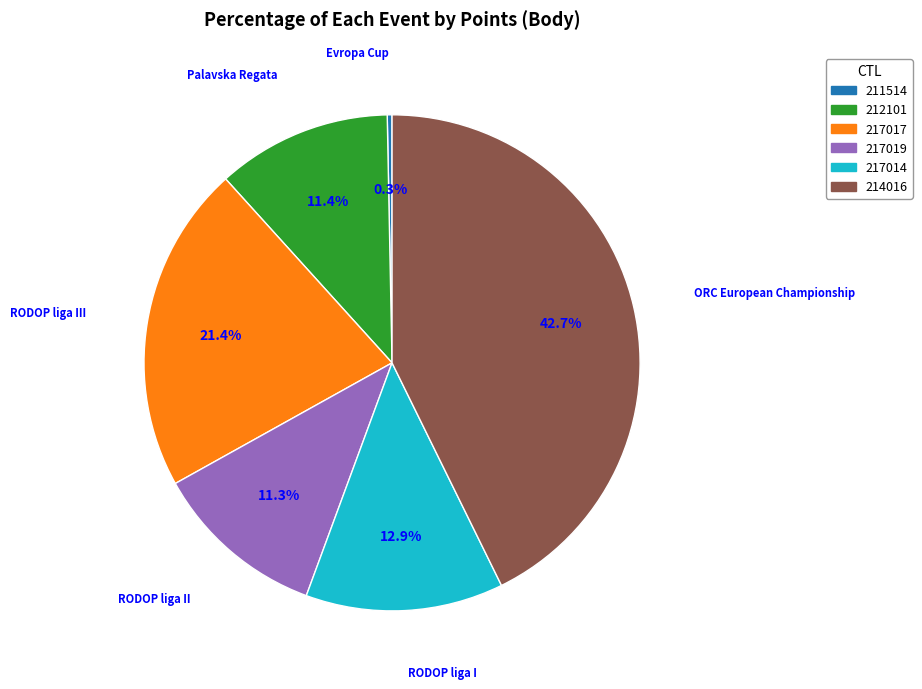

To the nearest percent, what is the average slice percentage?

17%